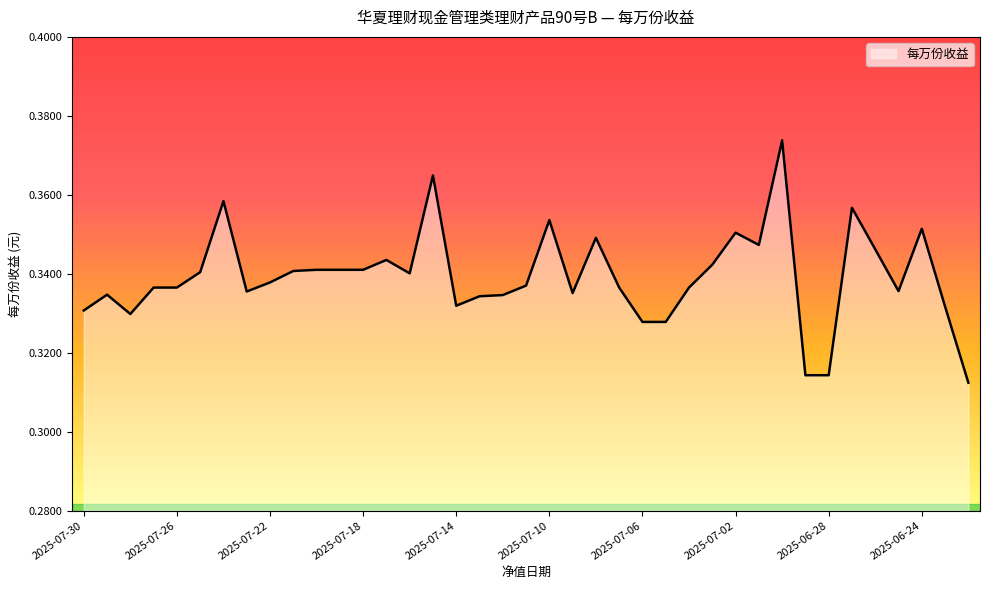

How many points are lower than both their immediate neighbors (excluding endpoints)?

7